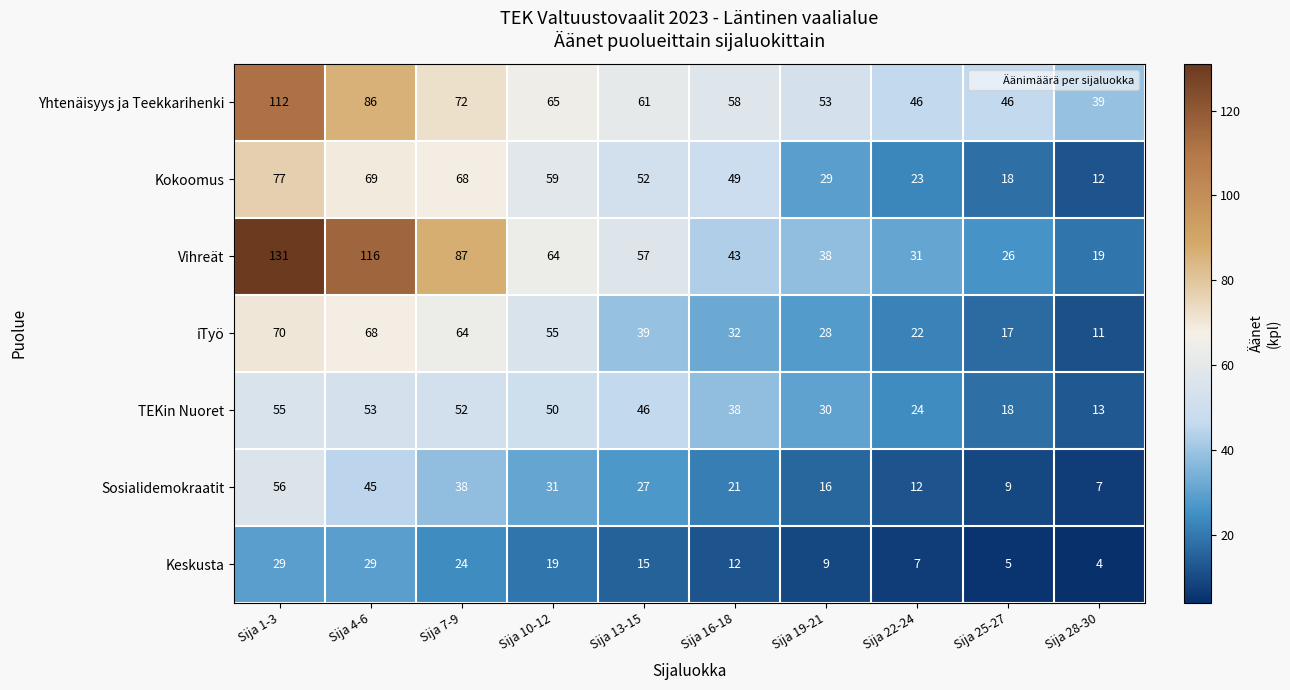

At which label is Kokoomus closest to 44?

Sija 16-18